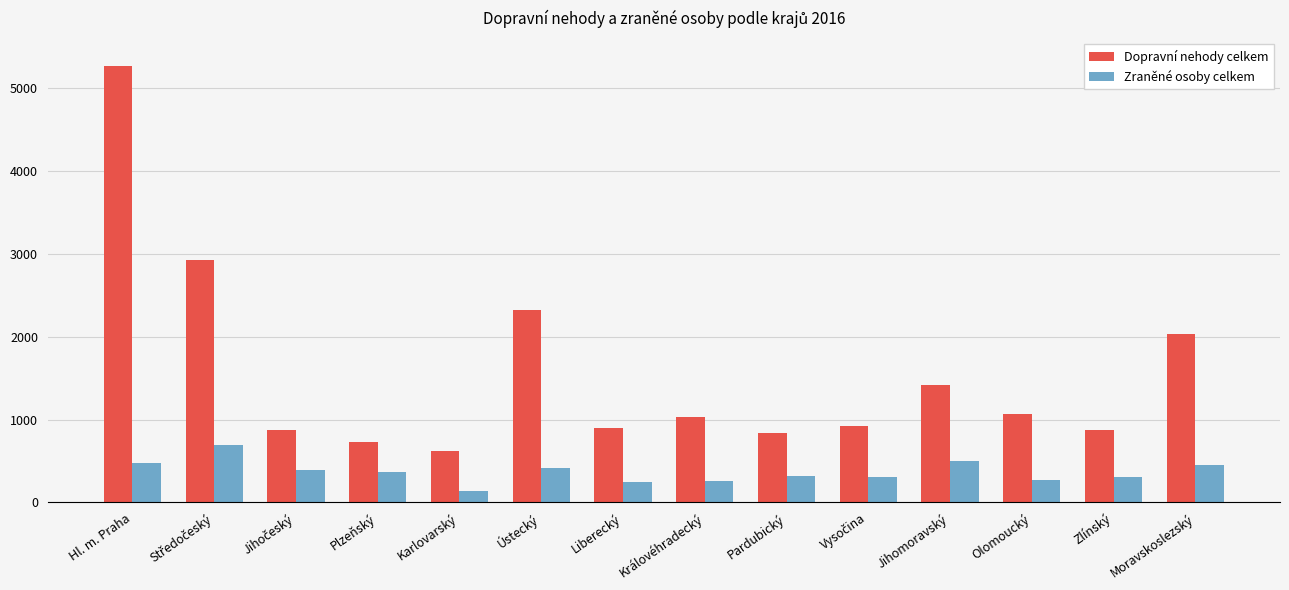

Rank the series by their average value, from highest to lowest.

Dopravní nehody celkem, Zraněné osoby celkem